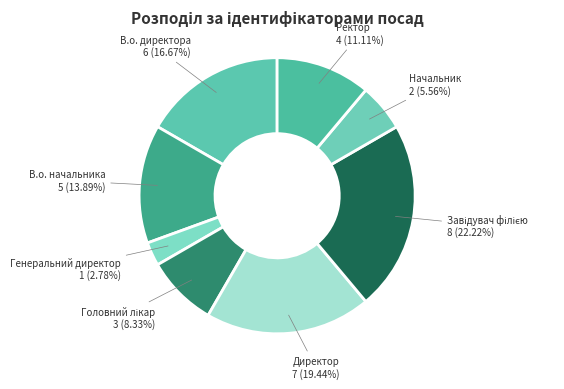

Does any single category account for the majority?

No